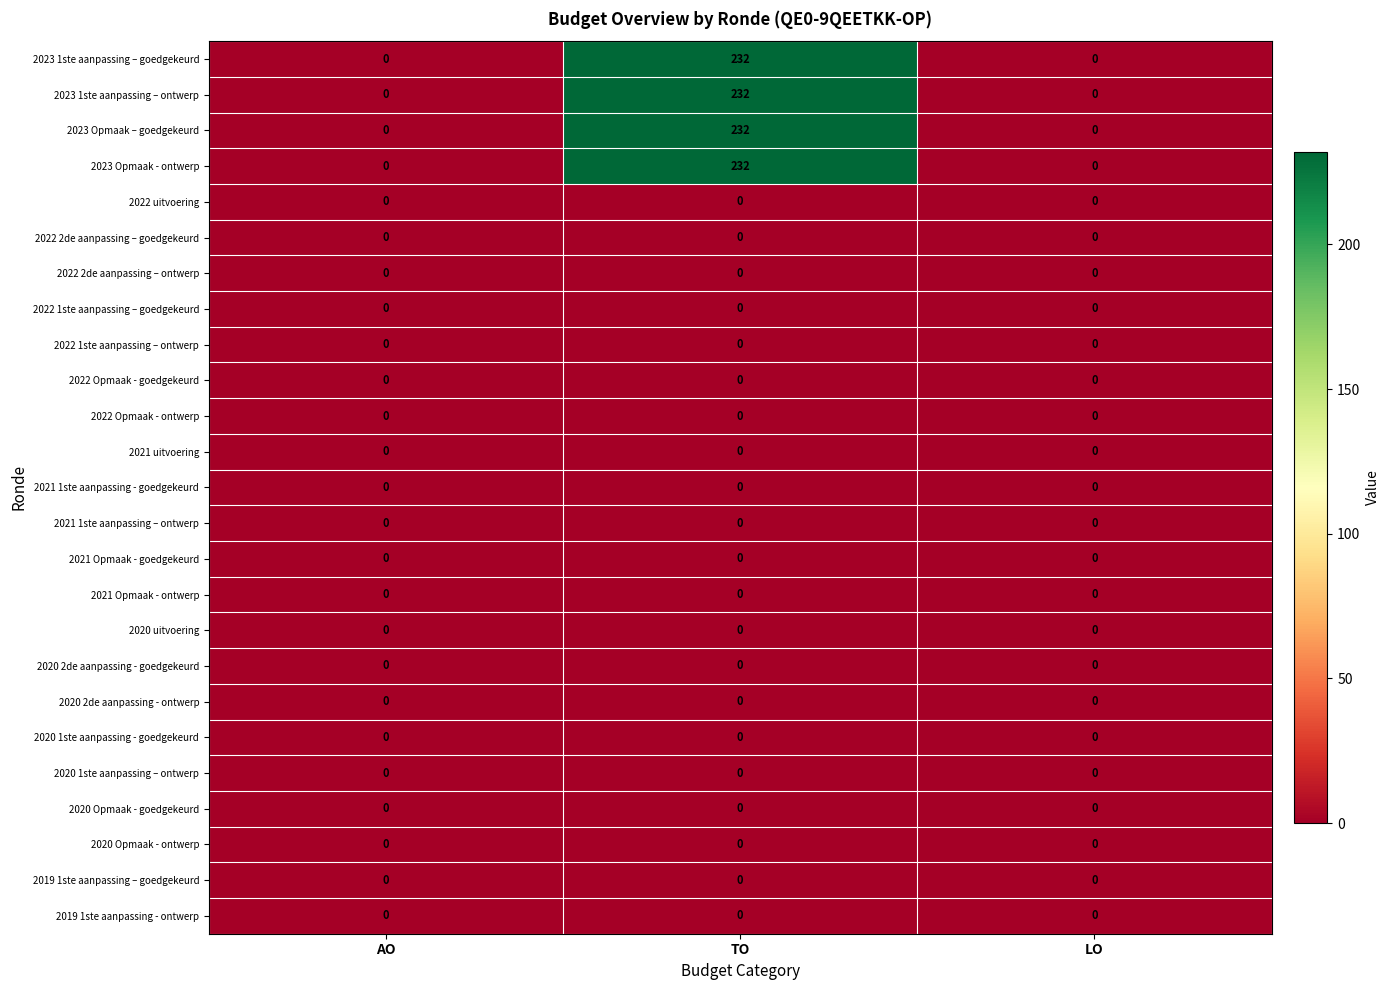

What is the total value across all series at TO?

928